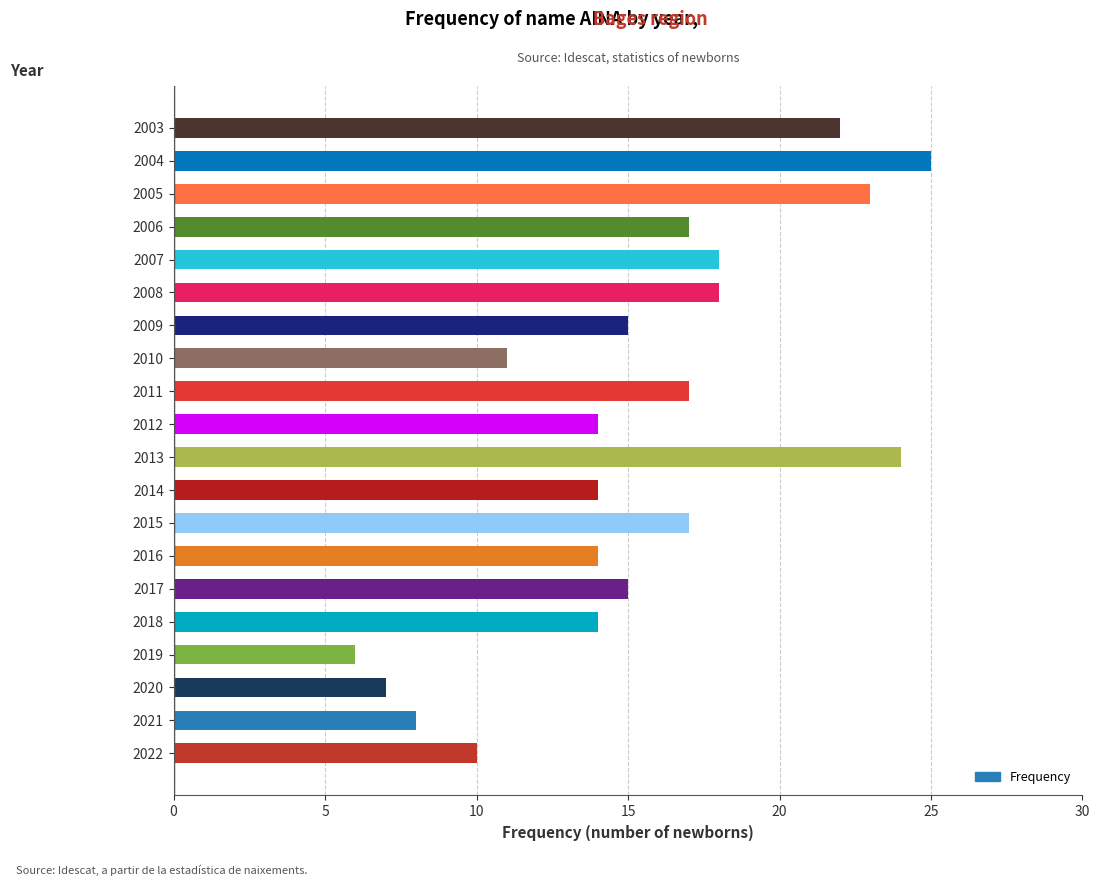

What is the average value?

15